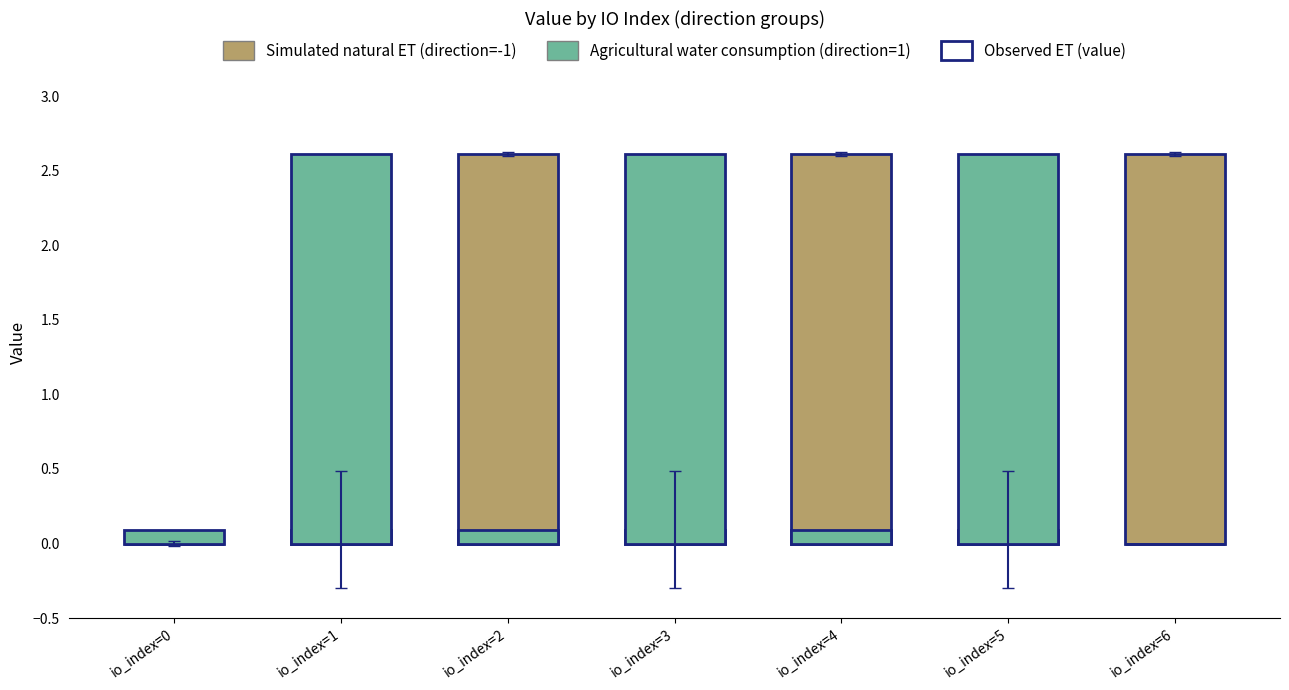

Reading left to right, transcribe all the data shown in this chart.

Simulated natural ET (direction=-1): 0.0	0.1	2.6	0.1	2.6	0.1	2.6
Agricultural water consumption (direction=1): 0.1	2.6	0.1	2.6	0.1	2.6	0.0